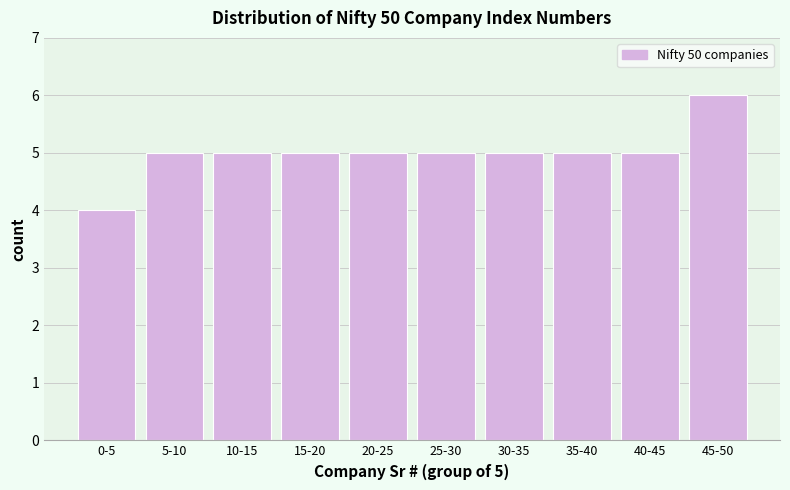

Reading right to left, list all the values displayed in this chart.

45-50=6	40-45=5	35-40=5	30-35=5	25-30=5	20-25=5	15-20=5	10-15=5	5-10=5	0-5=4